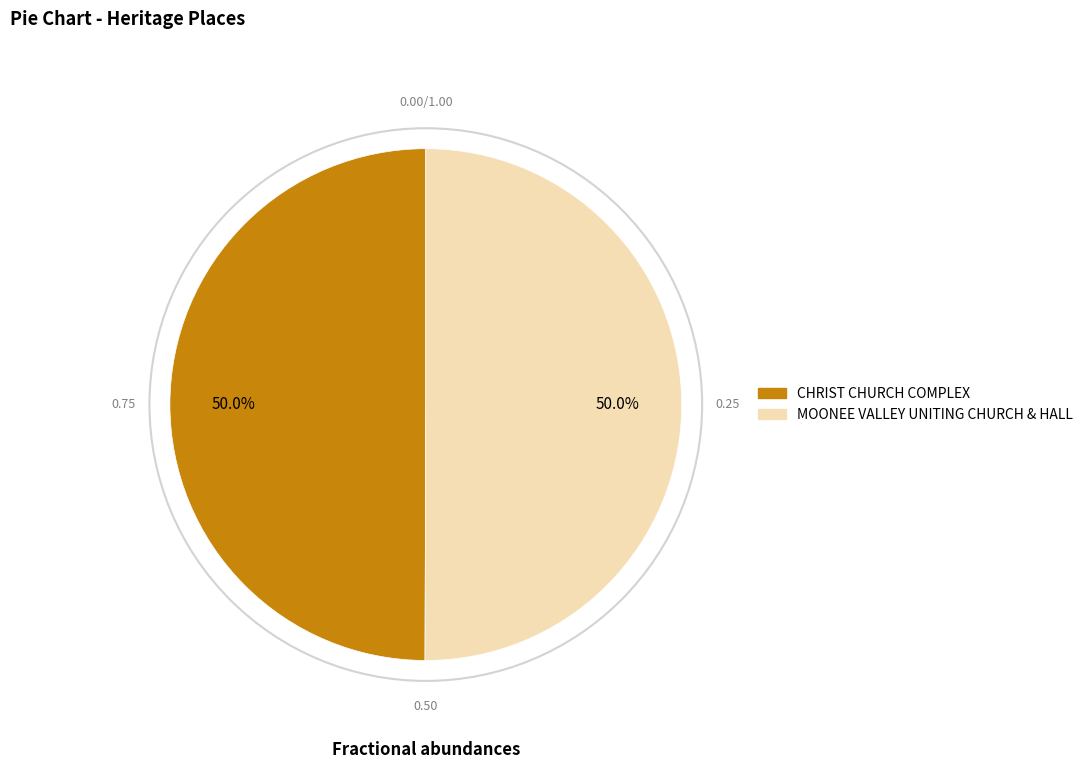

What is the ratio of the value at MOONEE VALLEY UNITING CHURCH & HALL to the value at CHRIST CHURCH COMPLEX?

1.0